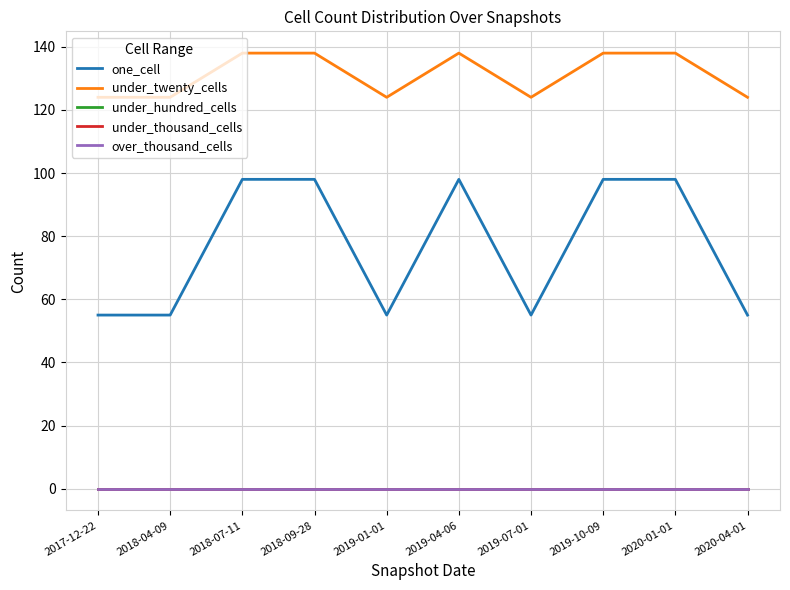

At which label is over_thousand_cells closest to 0?

2017-12-22